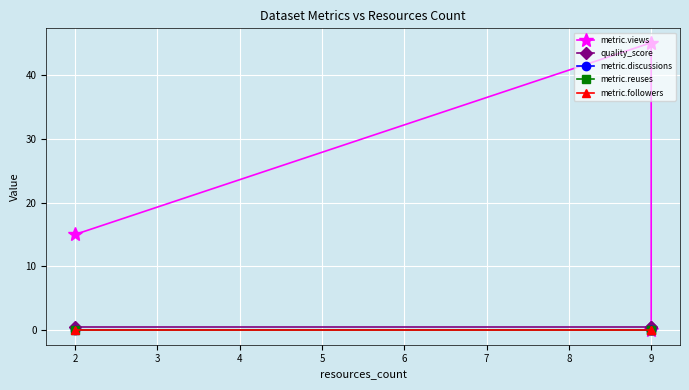

What is the maximum value shown in the chart?

45.0